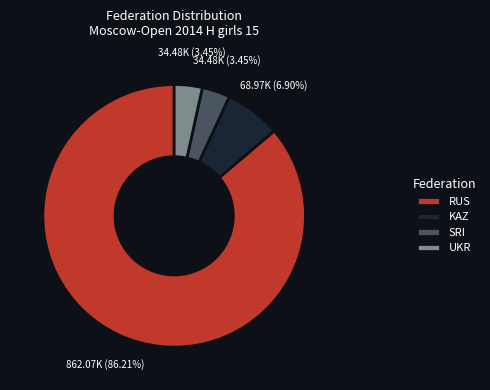

Does any single category account for the majority?

Yes